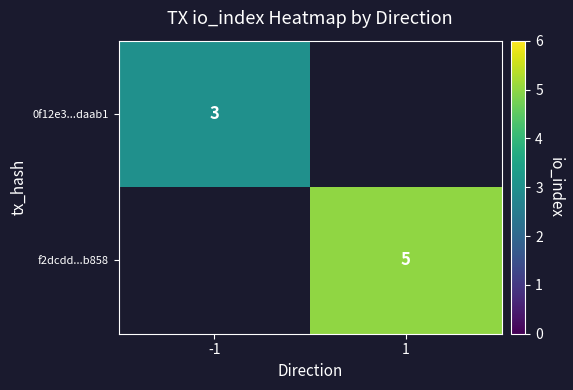

Is it true that f2dcdd...b858 equals 5 at 1?

True